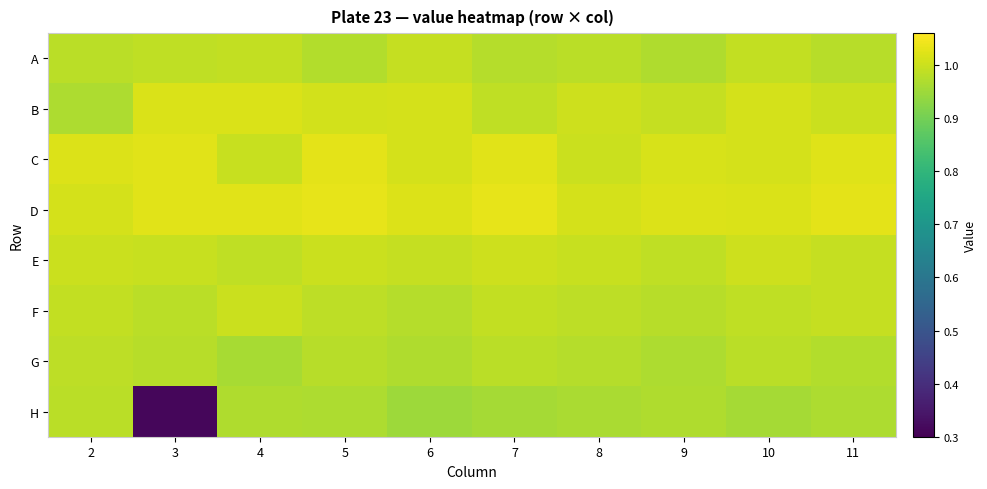

Reading left to right, extract all data points from this chart.

A: 2=1.0	3=1.0	4=1.0	5=1.0	6=1.0	7=1.0	8=1.0	9=1.0	10=1.0	11=1.0
B: 2=1.0	3=1.0	4=1.0	5=1.0	6=1.0	7=1.0	8=1.0	9=1.0	10=1.0	11=1.0
C: 2=1.0	3=1.0	4=1.0	5=1.0	6=1.0	7=1.0	8=1.0	9=1.0	10=1.0	11=1.0
D: 2=1.0	3=1.0	4=1.0	5=1.0	6=1.0	7=1.0	8=1.0	9=1.0	10=1.0	11=1.0
E: 2=1.0	3=1.0	4=1.0	5=1.0	6=1.0	7=1.0	8=1.0	9=1.0	10=1.0	11=1.0
F: 2=1.0	3=1.0	4=1.0	5=1.0	6=1.0	7=1.0	8=1.0	9=1.0	10=1.0	11=1.0
G: 2=1.0	3=1.0	4=1.0	5=1.0	6=1.0	7=1.0	8=1.0	9=1.0	10=1.0	11=1.0
H: 2=1.0	3=0.3	4=1.0	5=1.0	6=0.9	7=1.0	8=1.0	9=1.0	10=1.0	11=1.0